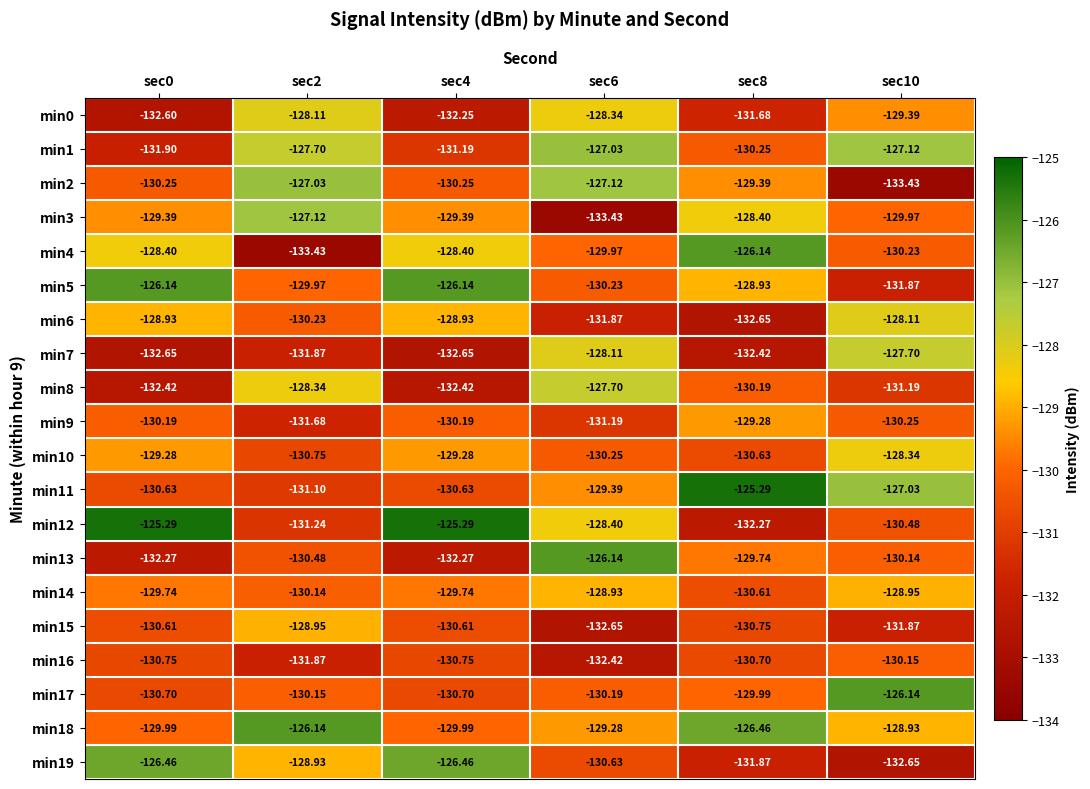

Reading right to left, extract all data points from this chart.

min0: sec10=-129.4	sec8=-131.7	sec6=-128.3	sec4=-132.2	sec2=-128.1	sec0=-132.6
min1: sec10=-127.1	sec8=-130.2	sec6=-127.0	sec4=-131.2	sec2=-127.7	sec0=-131.9
min2: sec10=-133.4	sec8=-129.4	sec6=-127.1	sec4=-130.2	sec2=-127.0	sec0=-130.2
min3: sec10=-130.0	sec8=-128.4	sec6=-133.4	sec4=-129.4	sec2=-127.1	sec0=-129.4
min4: sec10=-130.2	sec8=-126.1	sec6=-130.0	sec4=-128.4	sec2=-133.4	sec0=-128.4
min5: sec10=-131.9	sec8=-128.9	sec6=-130.2	sec4=-126.1	sec2=-130.0	sec0=-126.1
min6: sec10=-128.1	sec8=-132.7	sec6=-131.9	sec4=-128.9	sec2=-130.2	sec0=-128.9
min7: sec10=-127.7	sec8=-132.4	sec6=-128.1	sec4=-132.7	sec2=-131.9	sec0=-132.7
min8: sec10=-131.2	sec8=-130.2	sec6=-127.7	sec4=-132.4	sec2=-128.3	sec0=-132.4
min9: sec10=-130.2	sec8=-129.3	sec6=-131.2	sec4=-130.2	sec2=-131.7	sec0=-130.2
min10: sec10=-128.3	sec8=-130.6	sec6=-130.2	sec4=-129.3	sec2=-130.8	sec0=-129.3
min11: sec10=-127.0	sec8=-125.3	sec6=-129.4	sec4=-130.6	sec2=-131.1	sec0=-130.6
min12: sec10=-130.5	sec8=-132.3	sec6=-128.4	sec4=-125.3	sec2=-131.2	sec0=-125.3
min13: sec10=-130.1	sec8=-129.7	sec6=-126.1	sec4=-132.3	sec2=-130.5	sec0=-132.3
min14: sec10=-128.9	sec8=-130.6	sec6=-128.9	sec4=-129.7	sec2=-130.1	sec0=-129.7
min15: sec10=-131.9	sec8=-130.8	sec6=-132.7	sec4=-130.6	sec2=-128.9	sec0=-130.6
min16: sec10=-130.2	sec8=-130.7	sec6=-132.4	sec4=-130.8	sec2=-131.9	sec0=-130.8
min17: sec10=-126.1	sec8=-130.0	sec6=-130.2	sec4=-130.7	sec2=-130.2	sec0=-130.7
min18: sec10=-128.9	sec8=-126.5	sec6=-129.3	sec4=-130.0	sec2=-126.1	sec0=-130.0
min19: sec10=-132.7	sec8=-131.9	sec6=-130.6	sec4=-126.5	sec2=-128.9	sec0=-126.5